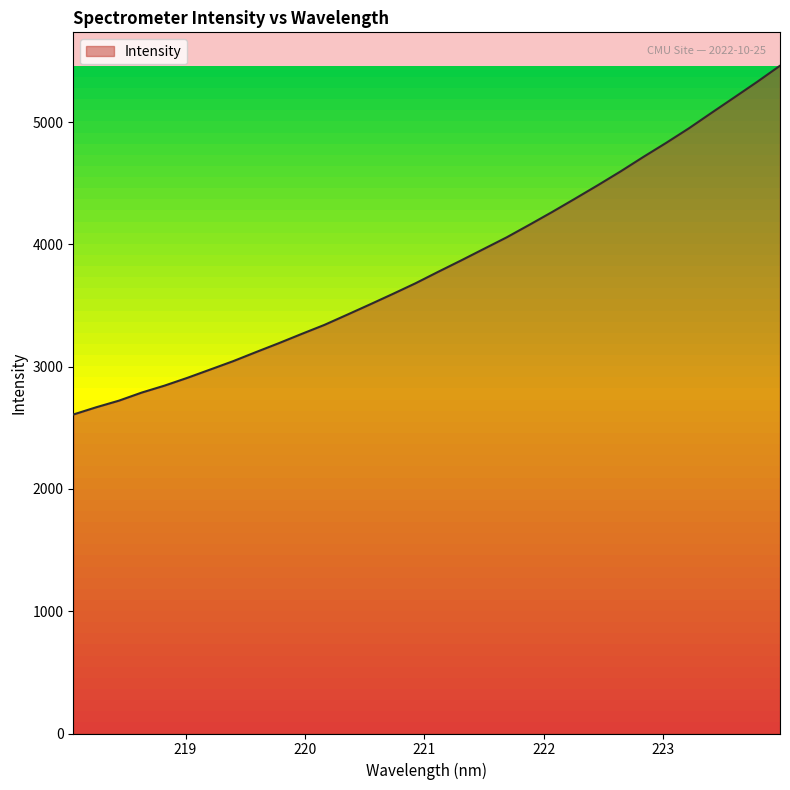

What is the greatest value displayed?

5461.3